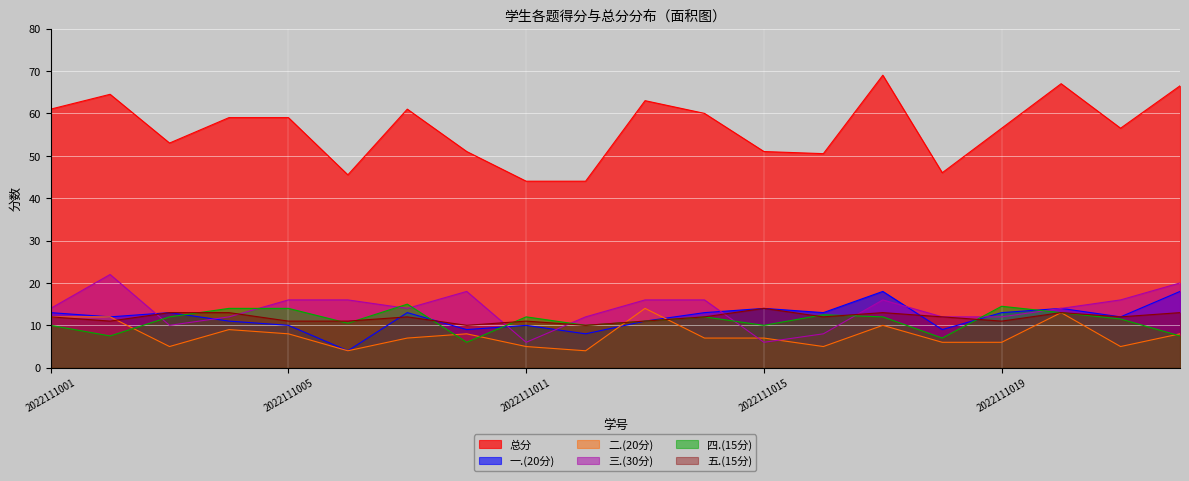

True or false: 五.(15分) and 一.(20分) cross at least once.

True